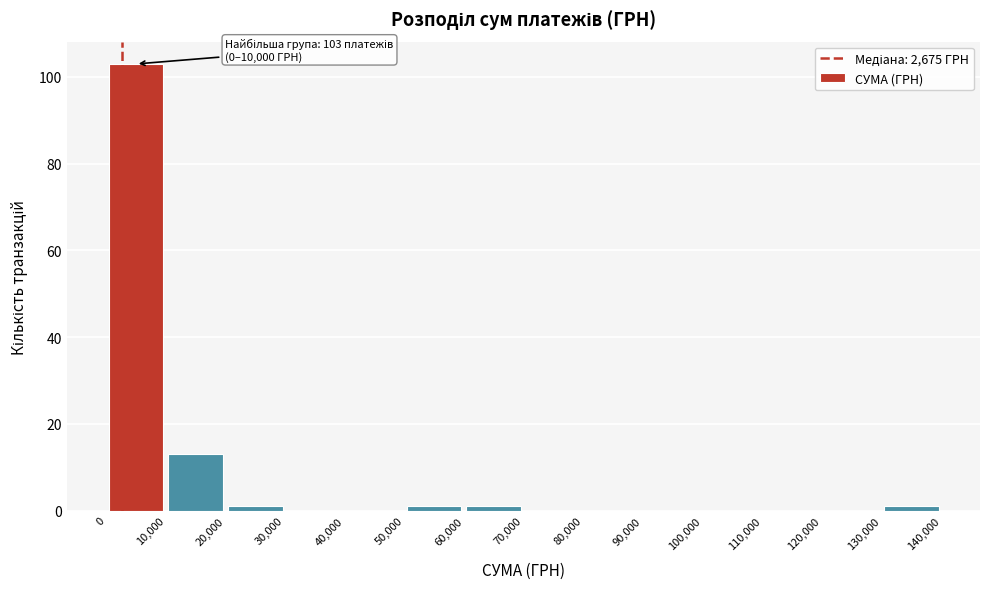

Which range on the x-axis has the tallest bar?

0 to 10,000